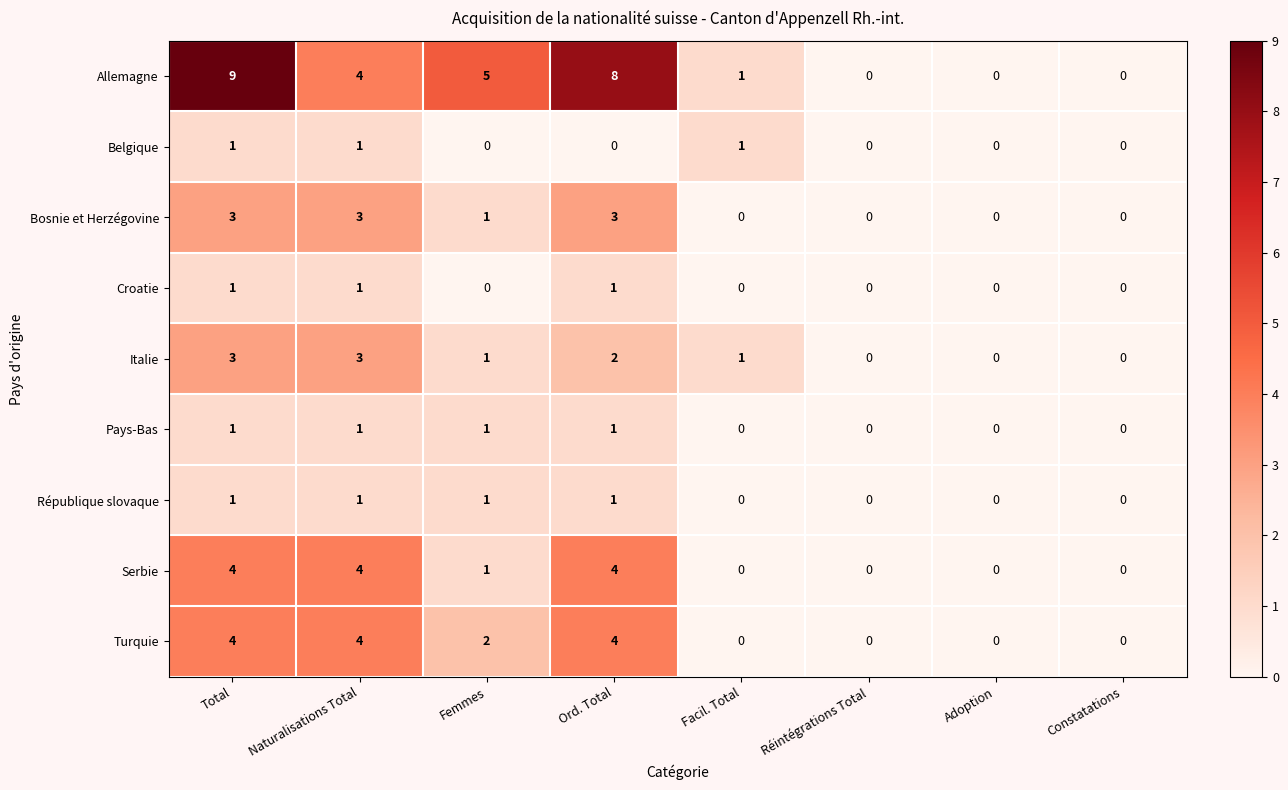

How many Turquie values are between 0 and 4?

8